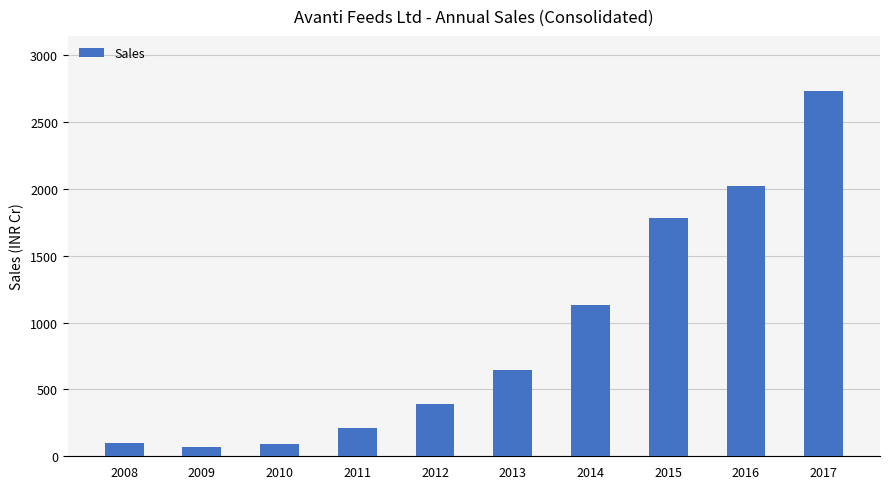

At which category does the chart reach its peak across all series?

2017